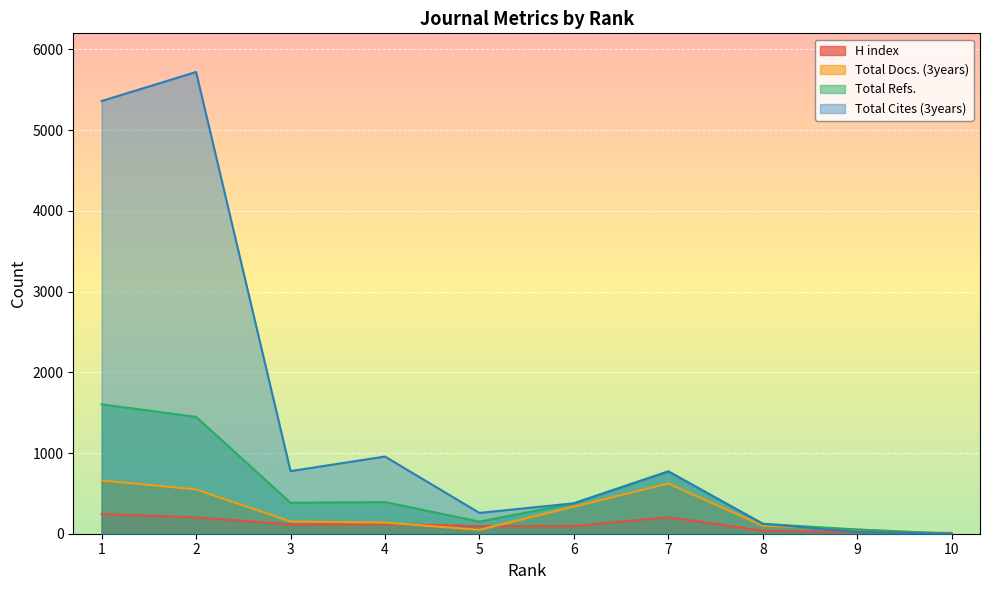

Between 6 and 8, which series saw the biggest shift?

Total Refs.